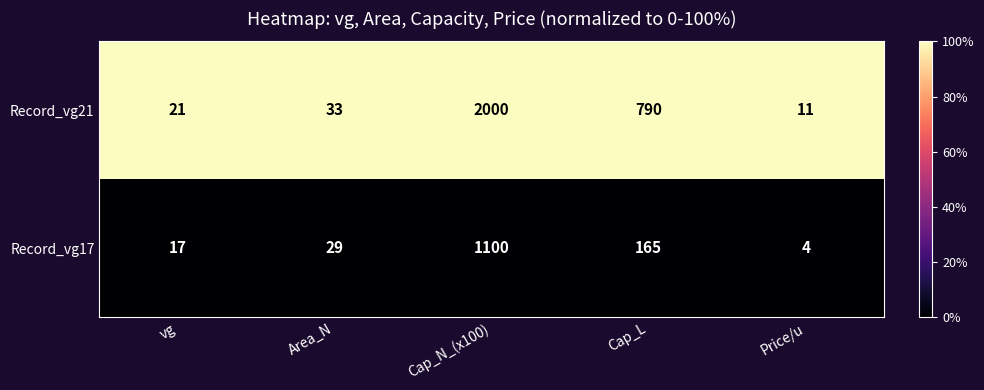

At how many categories does at least one series exceed 92?

2